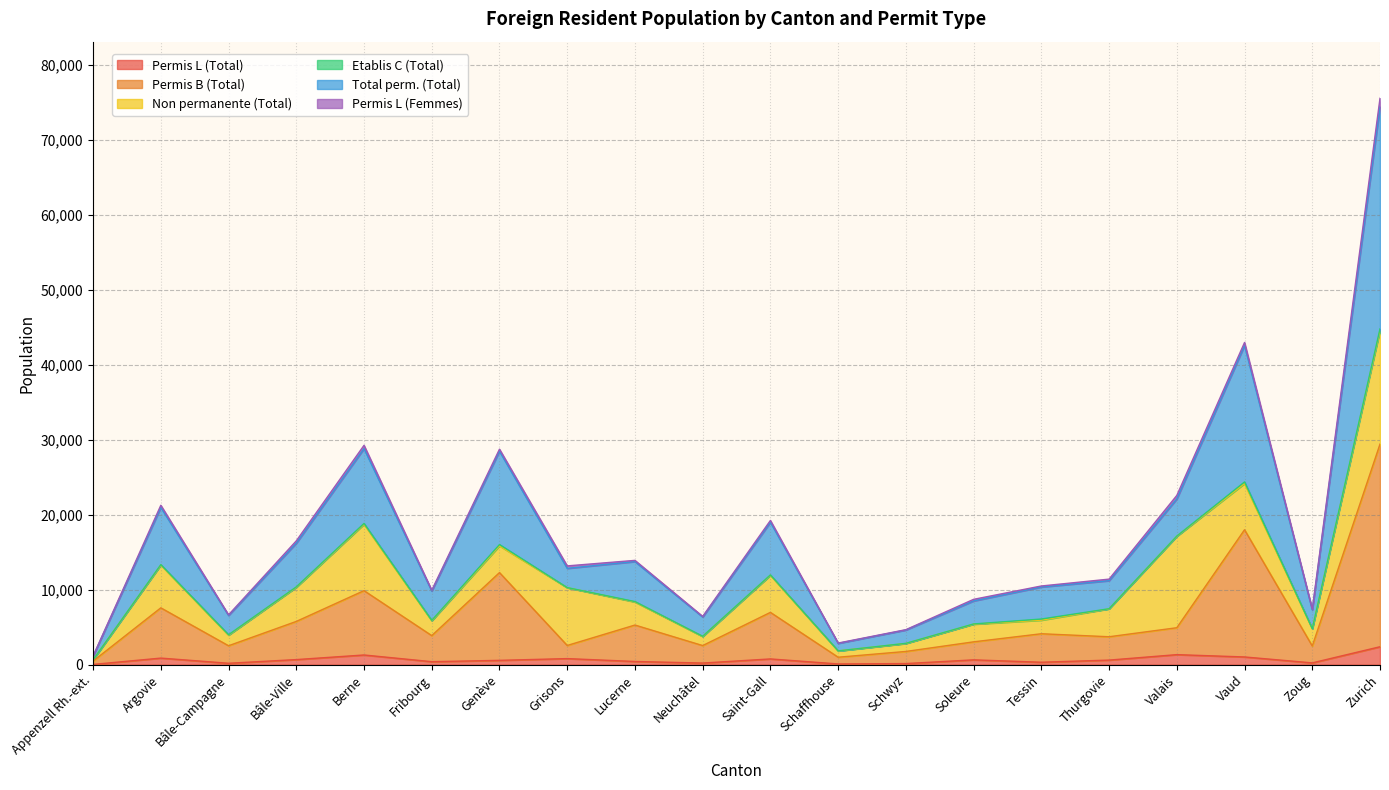

Does the chart display data point markers on the line(s)?

No